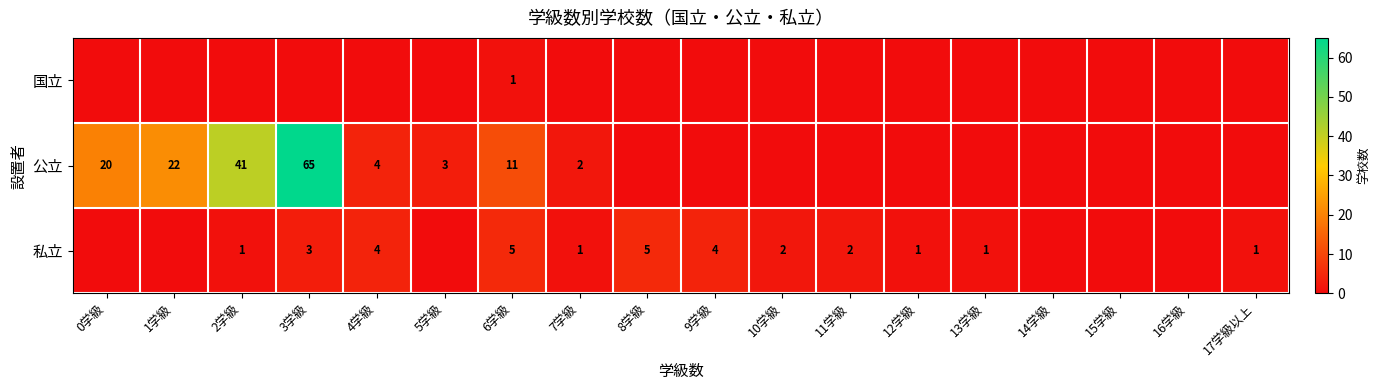

The 公立 series shows 97 at 3学級. True or false?

False